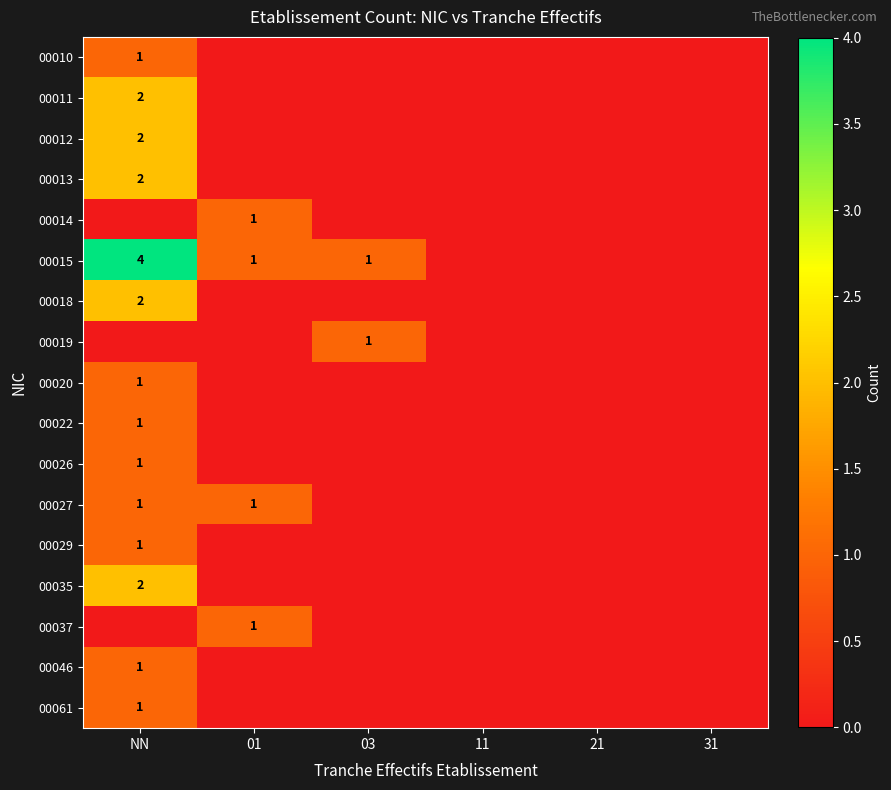

True or false: 00046 has a value of 1 at NN.

True